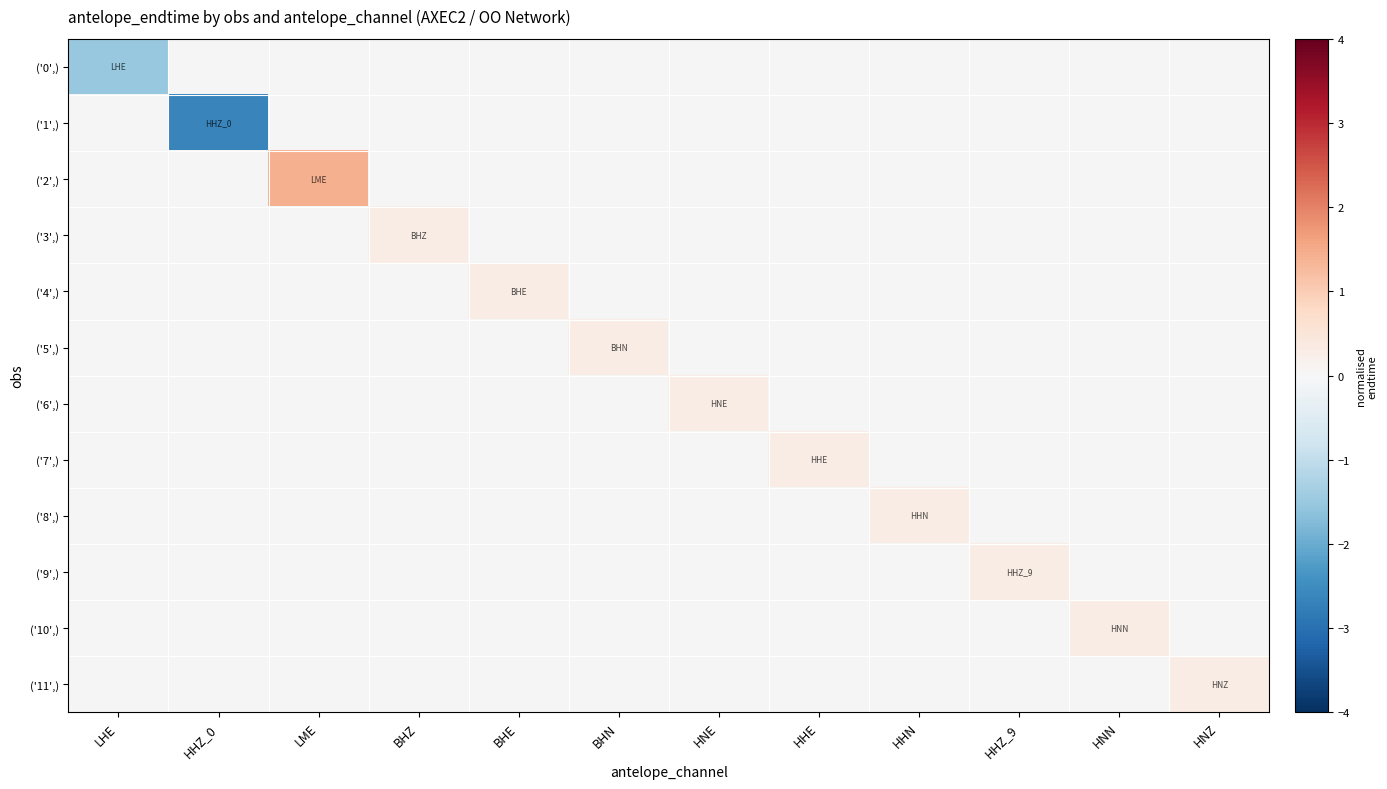

Rank the series at BHZ from lowest to highest value.

('0',), ('1',), ('2',), ('3',), ('4',), ('5',), ('6',), ('7',), ('8',), ('9',), ('10',), ('11',)